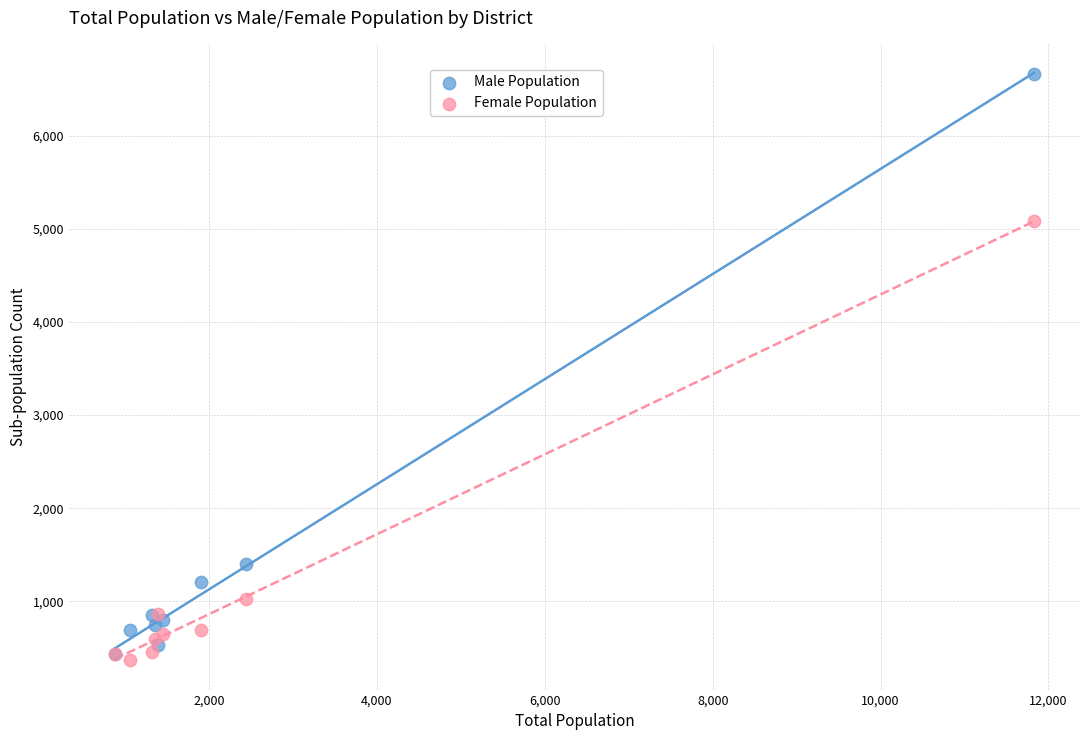

Which series contains the lowest Y value?

Female Population